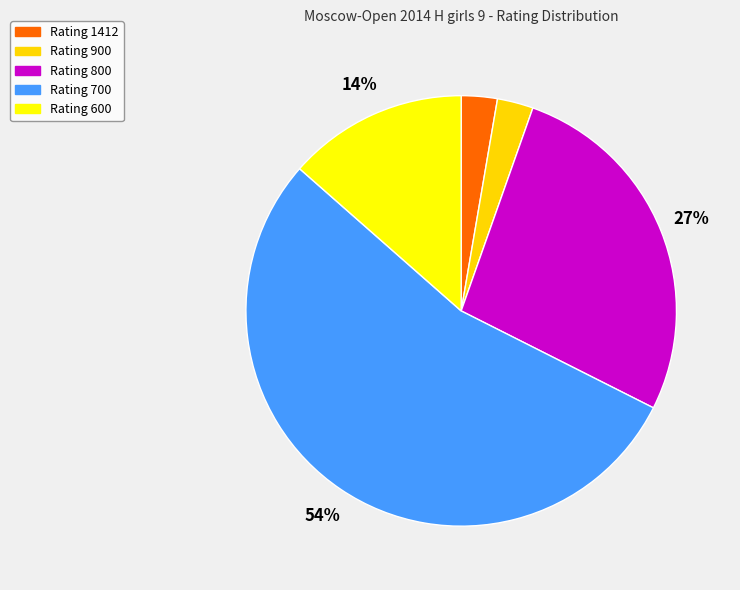

Is there a majority slice in this chart?

Yes